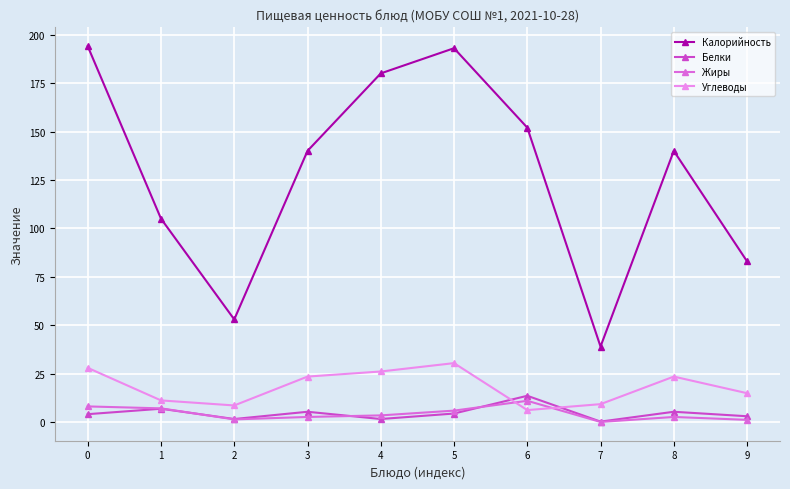

What is the greatest value displayed?

194.0